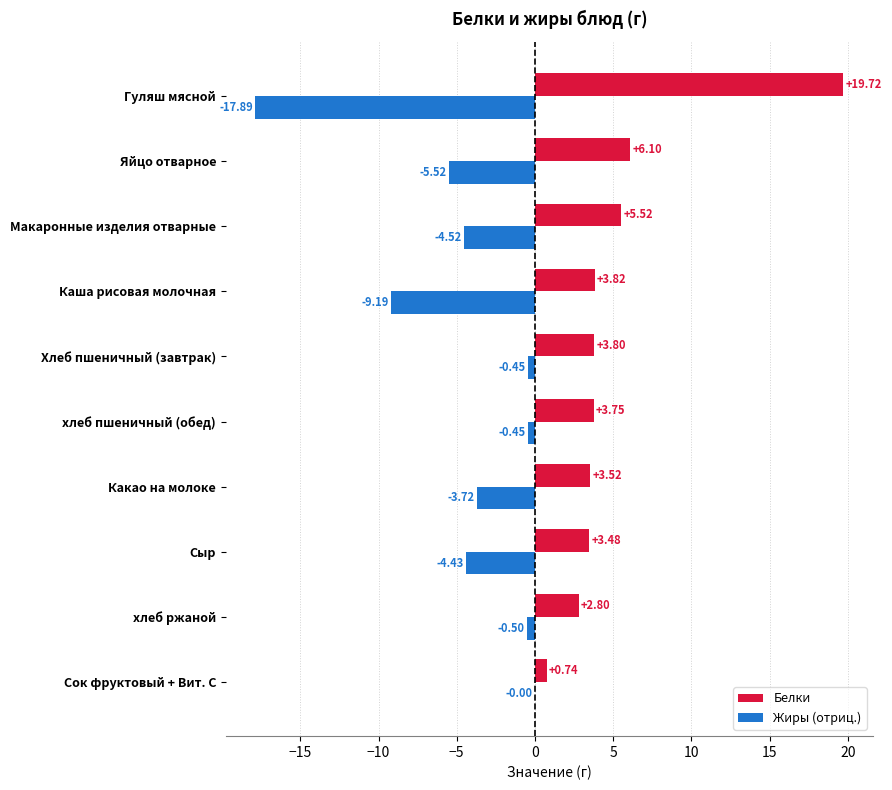

What is the total value across all series at Макаронные изделия отварные?

1.0